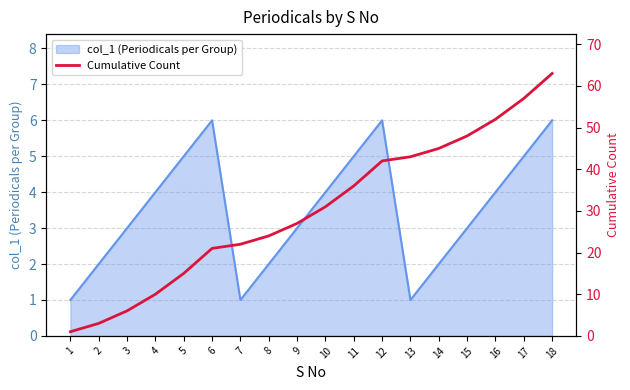

Reading left to right, transcribe all the data shown in this chart.

1	3	6	10	15	21	22	24	27	31	36	42	43	45	48	52	57	63